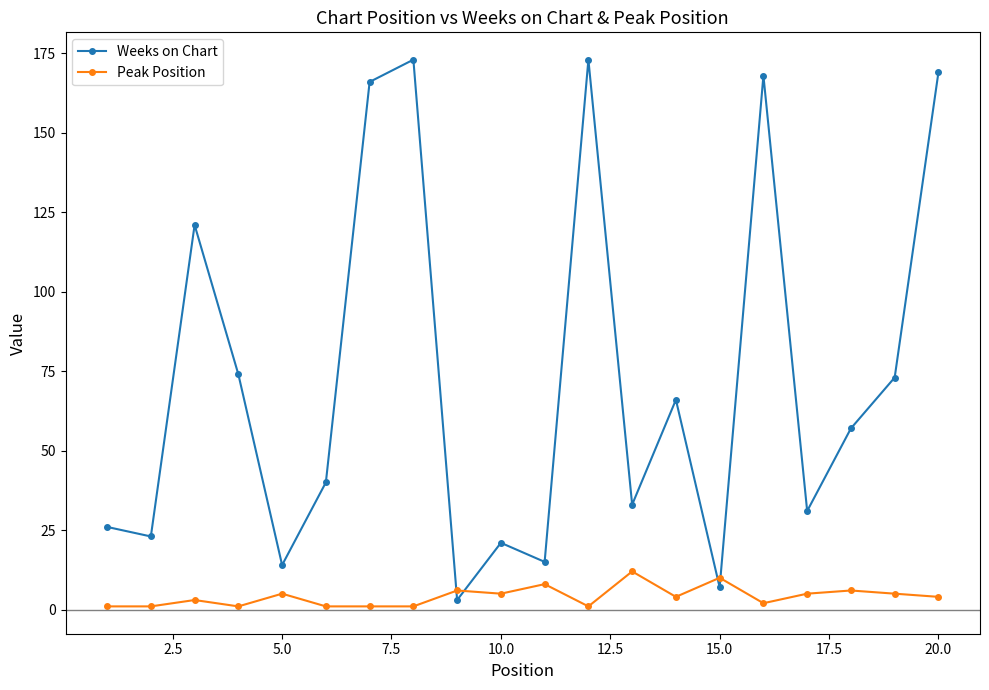

Which series has the largest range (max minus min)?

Weeks on Chart